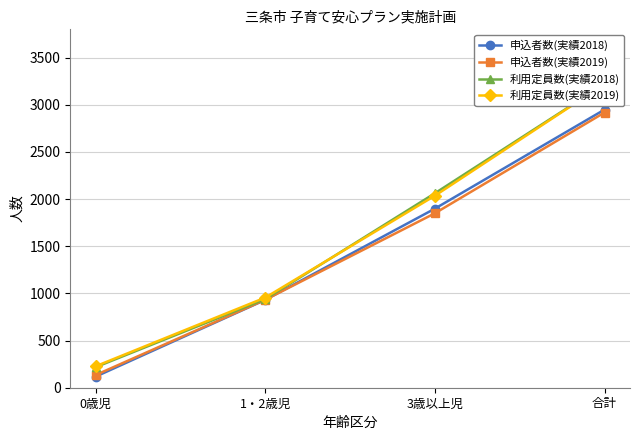

What position from the left is 0歳児?

1